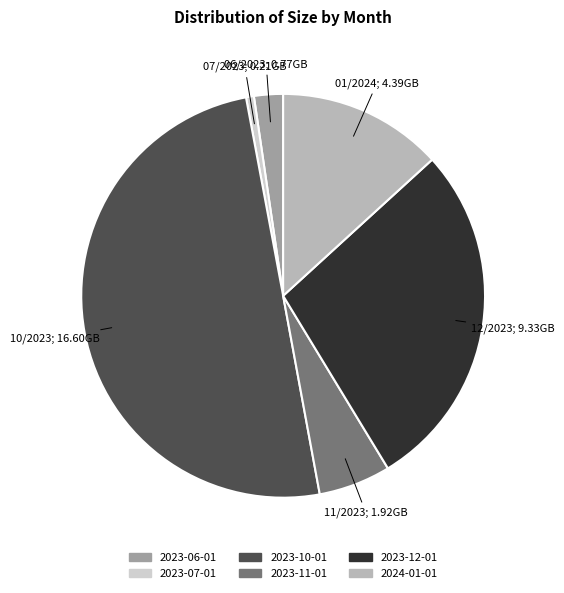

Is 2023-06-01 the majority of the pie?

No